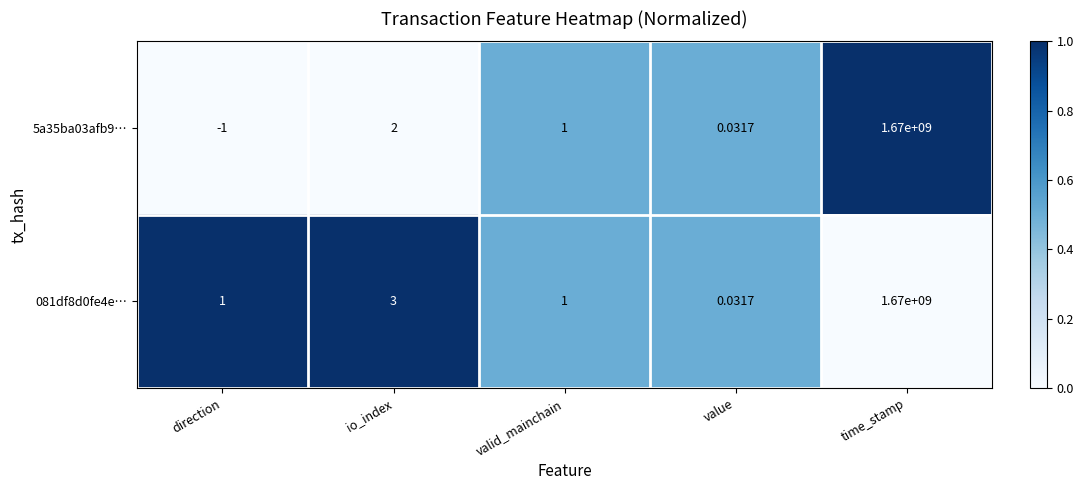

Is the value of 081df8d0fe4e… at valid_mainchain greater than the value of 5a35ba03afb9… at io_index?

No